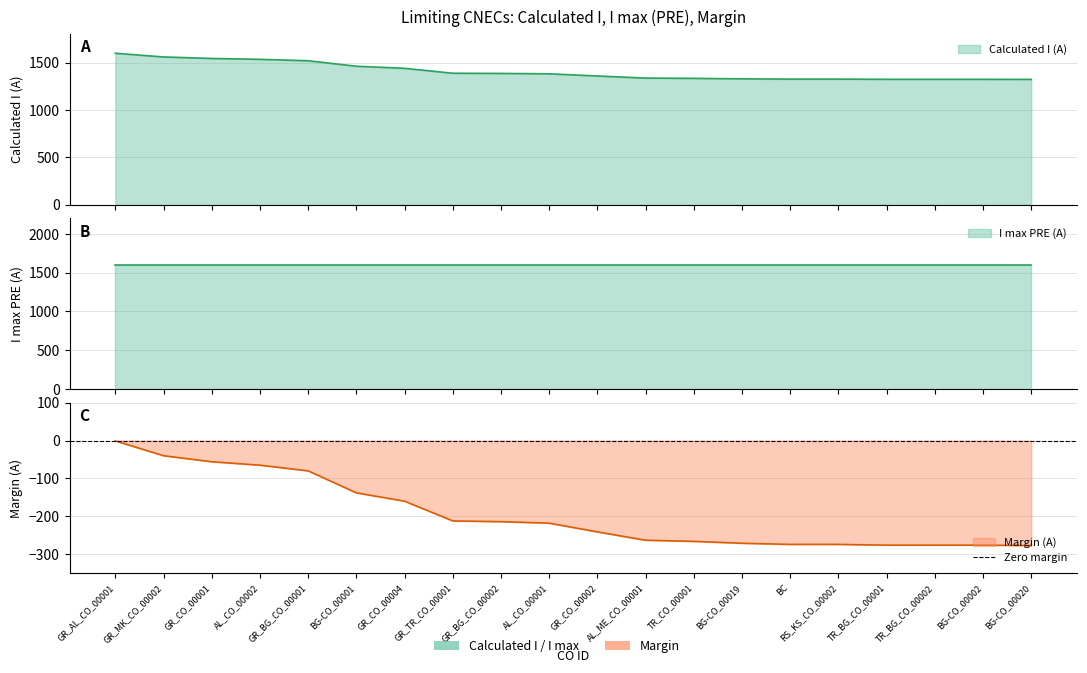

Rank the categories by Margin (A) value from lowest to highest.

BG-CO_00020, TR_BG_CO_00001, TR_BG_CO_00002, BG-CO_00002, BC, RS_KS_CO_00002, BG-CO_00019, TR_CO_00001, AL_ME_CO_00001, GR_CO_00002, AL_CO_00001, GR_BG_CO_00002, GR_TR_CO_00001, GR_CO_00004, BG-CO_00001, GR_BG_CO_00001, AL_CO_00002, GR_CO_00001, GR_MK_CO_00002, GR_AL_CO_00001